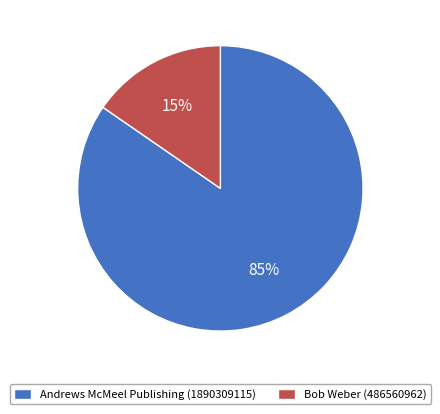

Which category has the biggest portion of the pie?

Andrews McMeel Publishing (1890309115)